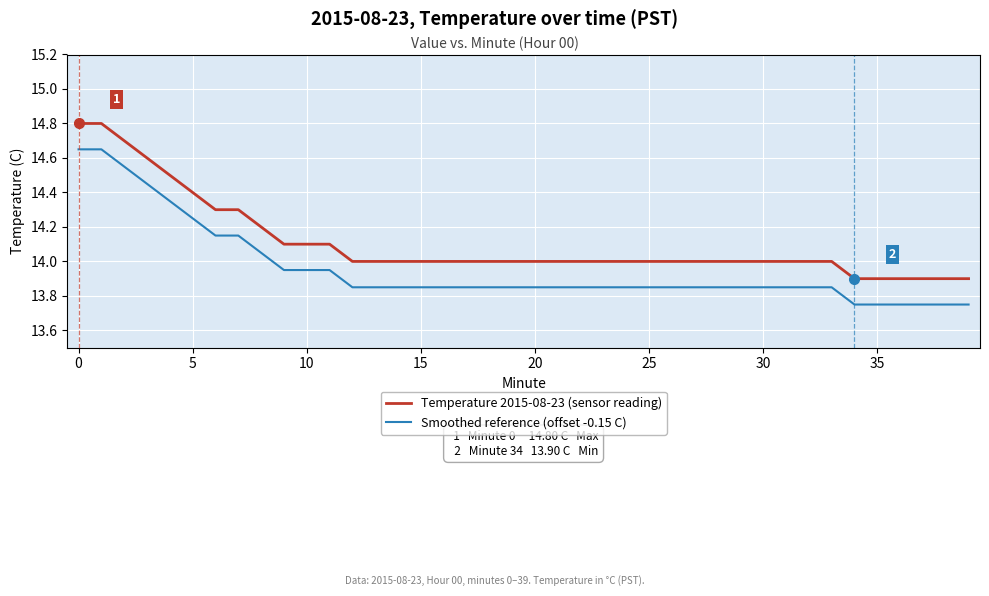

Which series has the largest total across all categories?

Temperature 2015-08-23 (sensor reading)